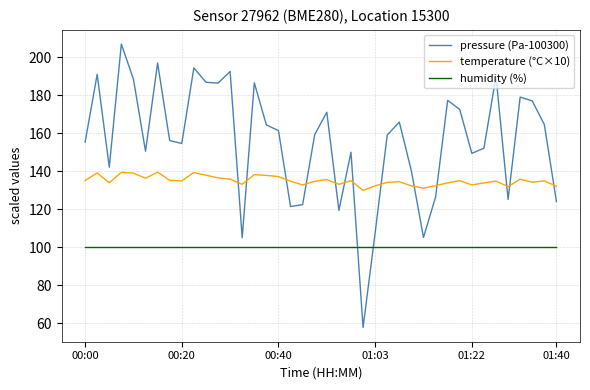

Which series has the largest range (max minus min)?

pressure (Pa-100300)